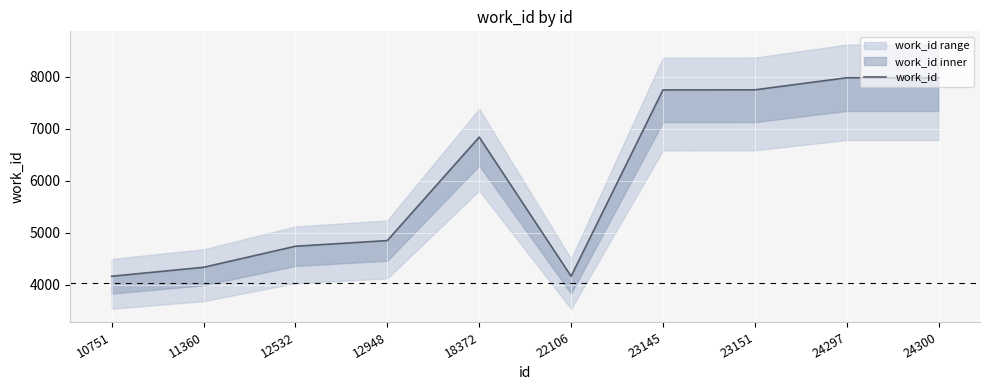

List the labels in order of value, largest first.

24297, 24300, 23151, 23145, 18372, 12948, 12532, 11360, 10751, 22106